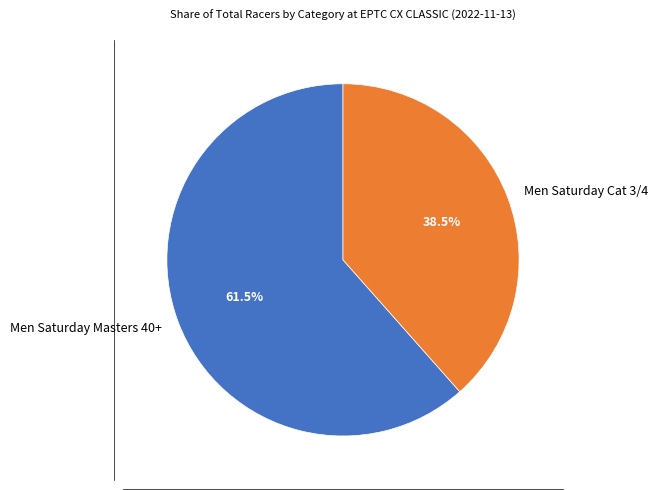

Which slice represents more than half of the pie?

Men Saturday Masters 40+